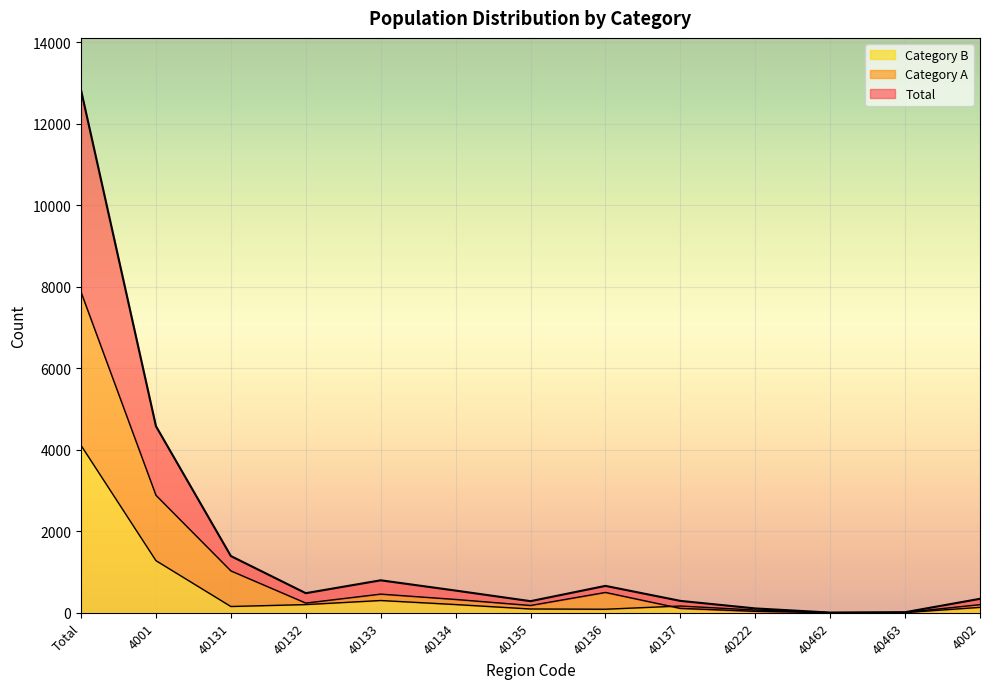

What is the total value across all series at 40136?

1246